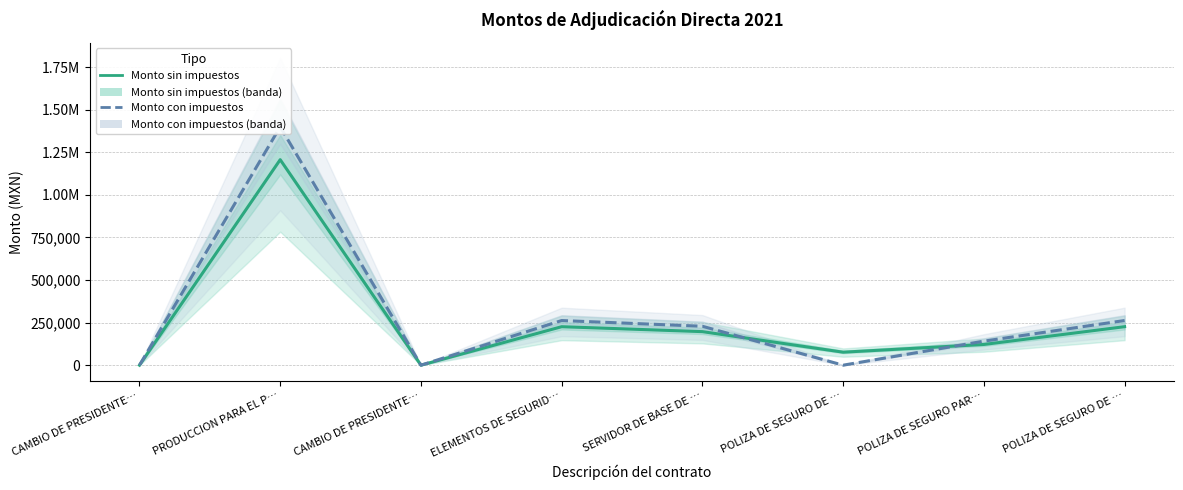

True or false: Monto con impuestos has a value of 262278.0 at POLIZA DE SEGURO DE ….

True